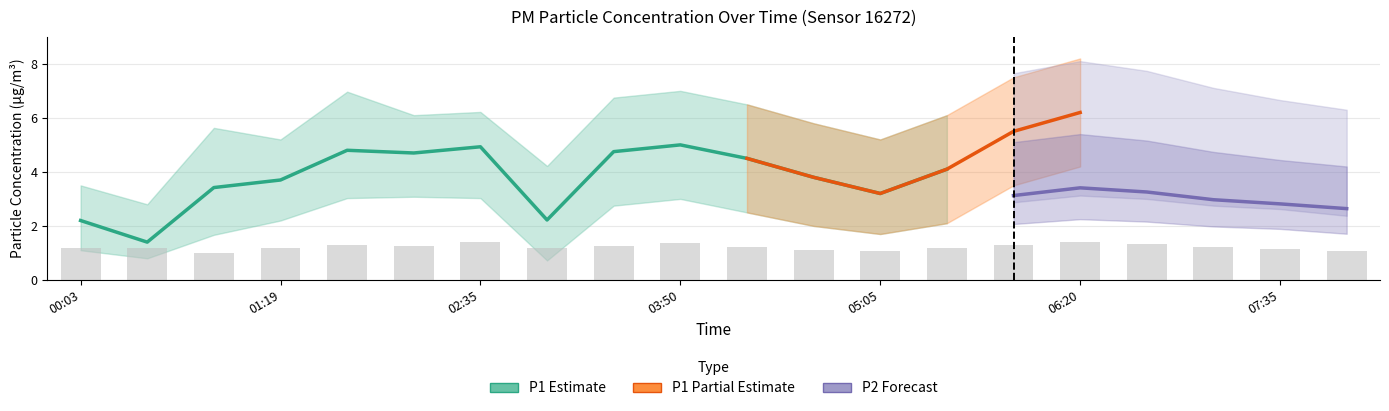

What position from the right is 00:53?

18